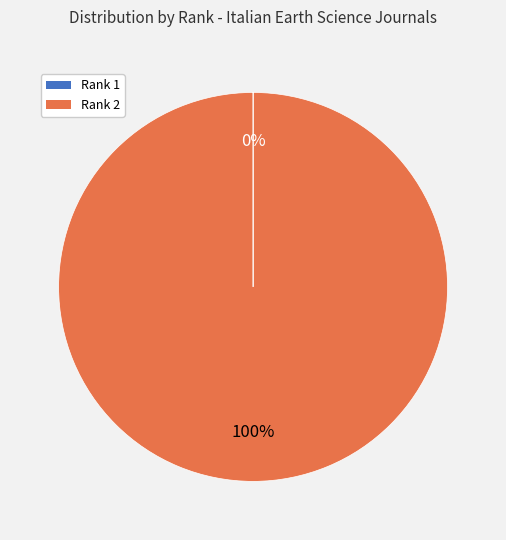

Does any single category account for the majority?

Yes